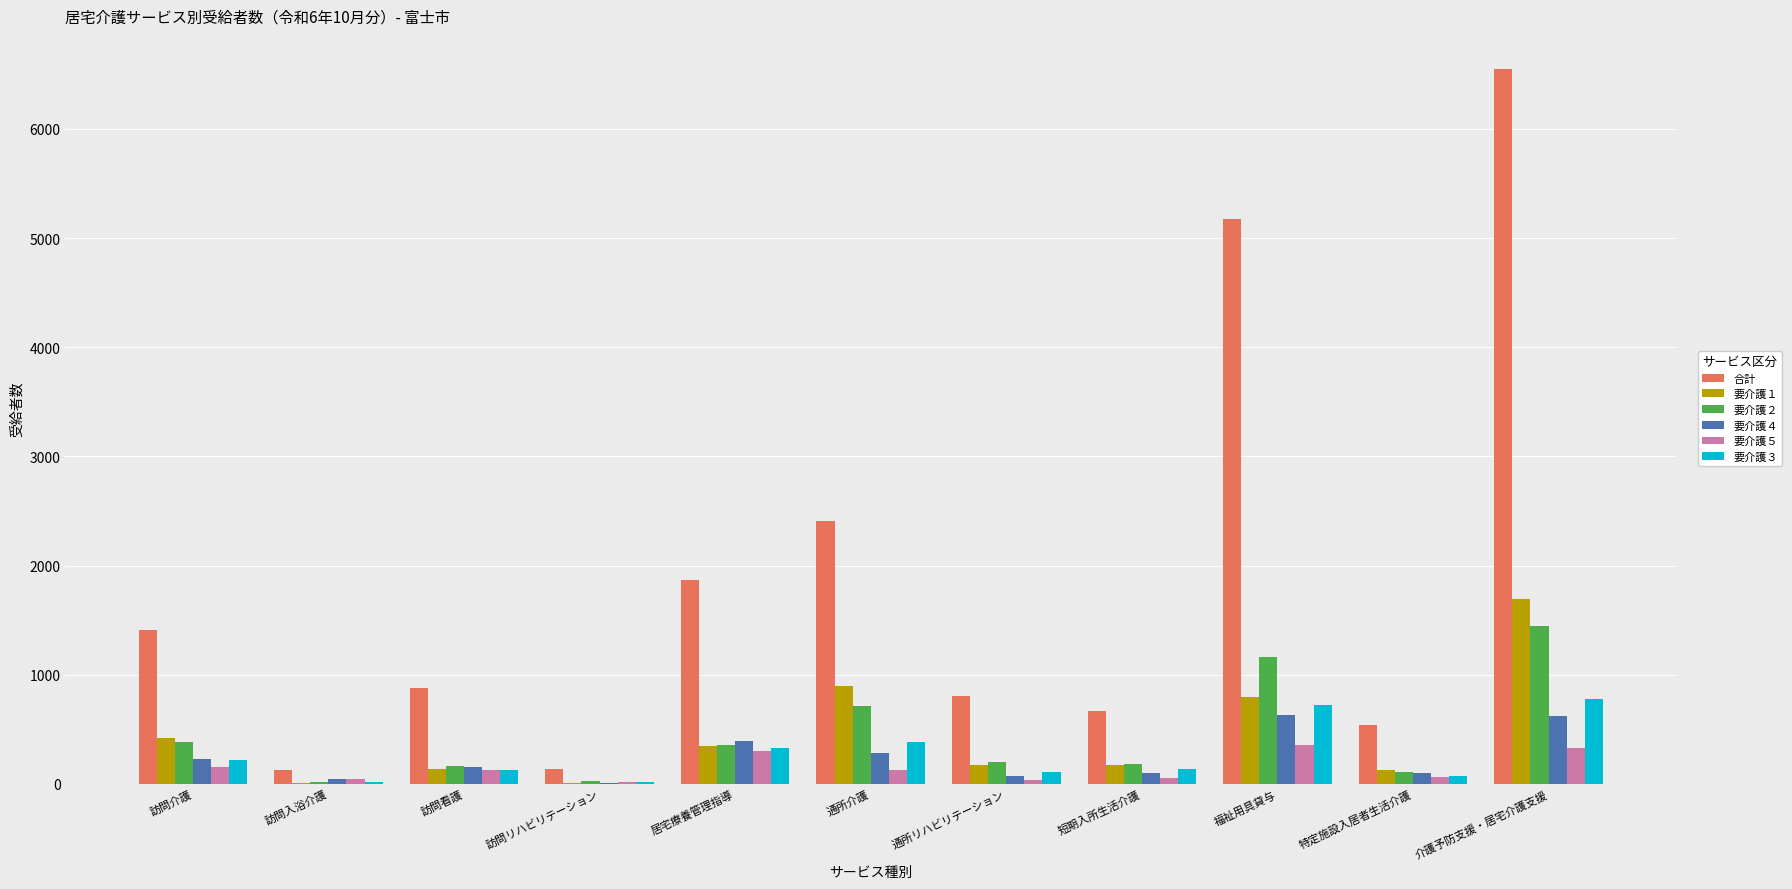

What is the sum of all 要介護４ values?

2627